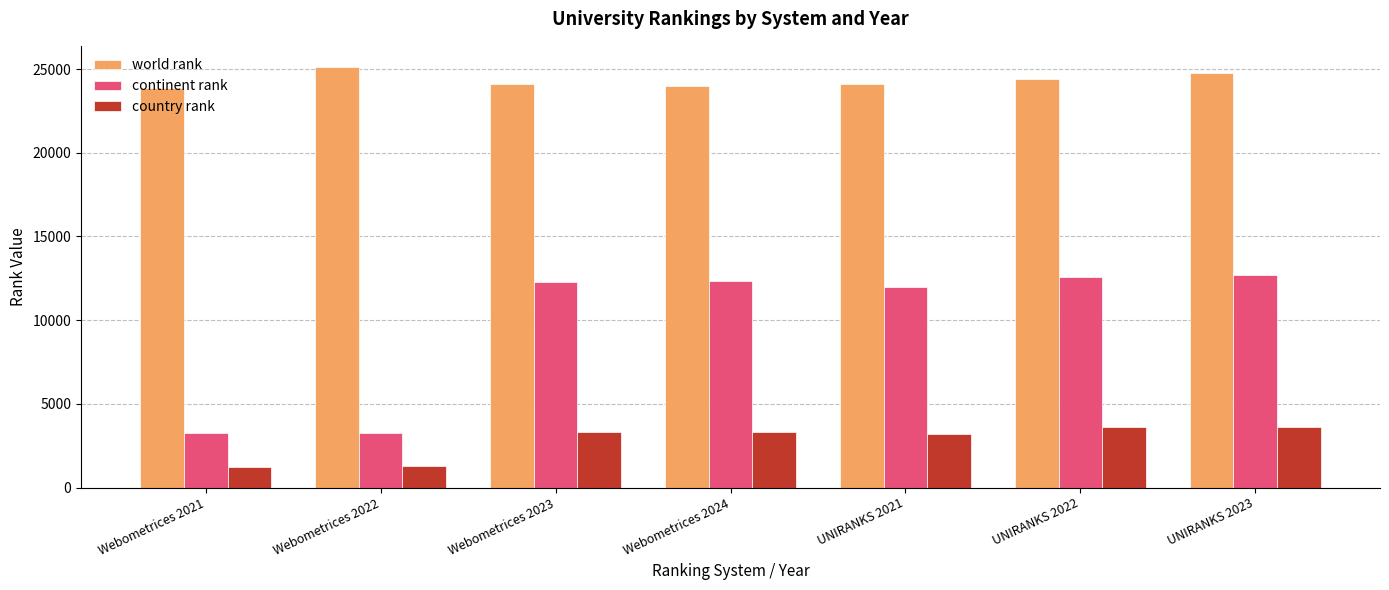

What is the label of the 2nd bar from the right?

UNIRANKS 2022